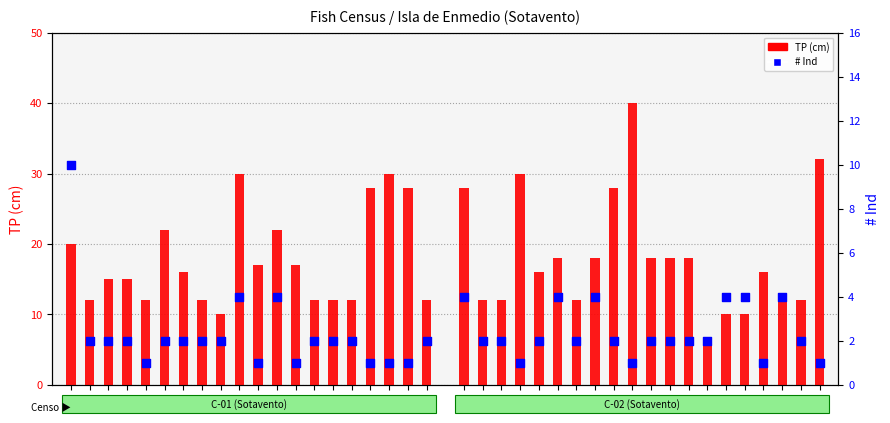

At which category is the sum across all series the highest?

R30